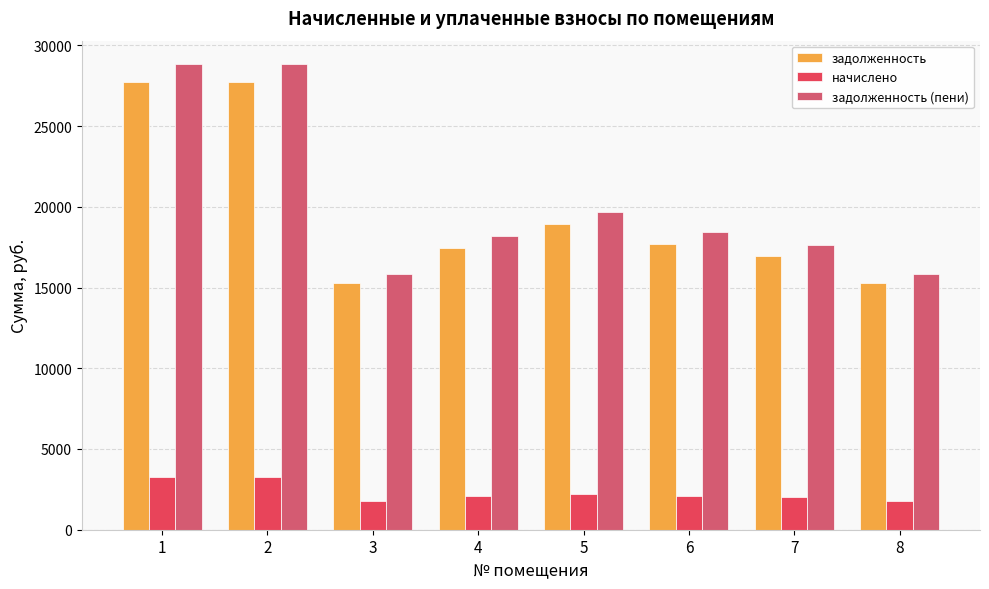

What are all the series names shown in the legend?

задолженность, начислено, задолженность (пени)